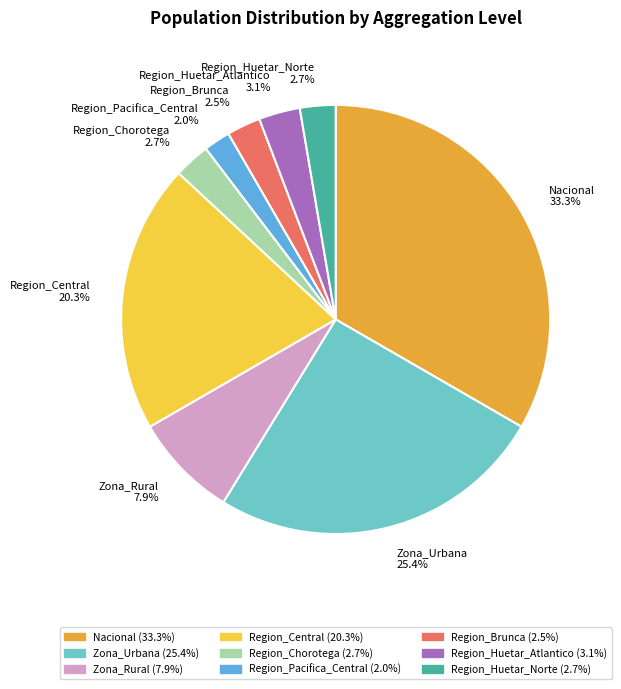

The Zona_Rural slice represents 8% of the pie. True or false?

True